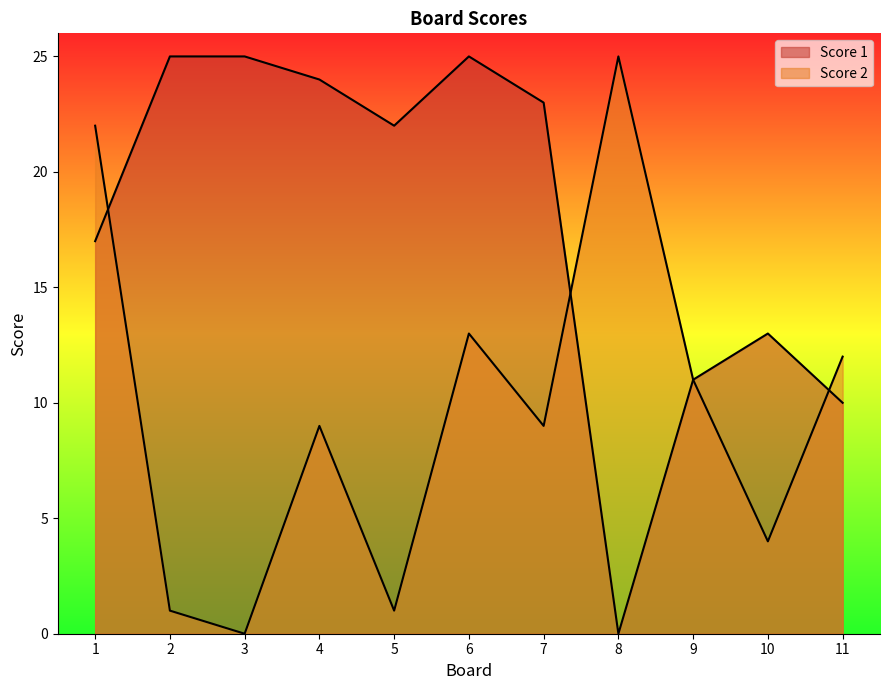

Which series changed the most between 1 and 9?

Score 2